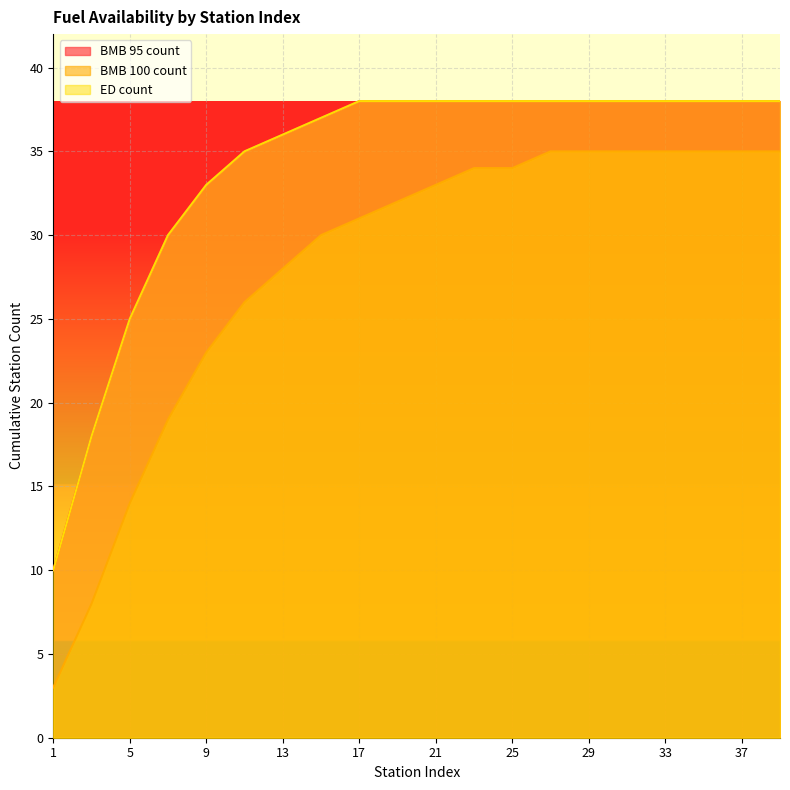

How many lines are shown in the chart?

3